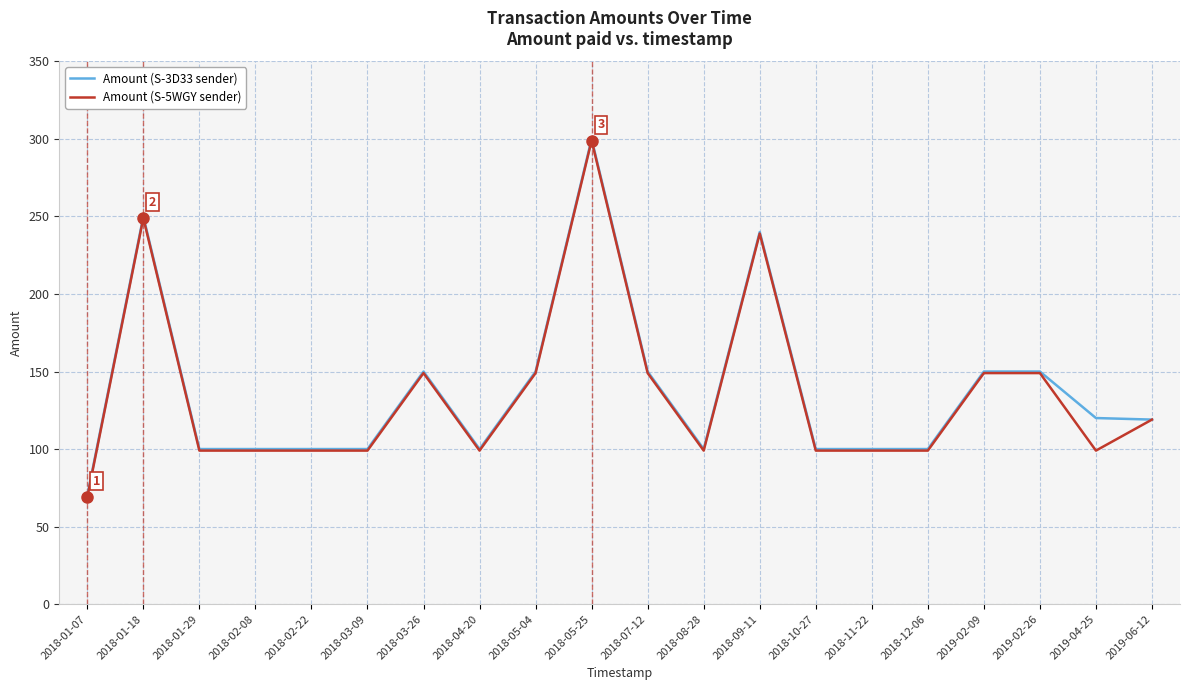

The Amount (S-3D33 sender) series shows 28 at 2019-06-12. True or false?

False